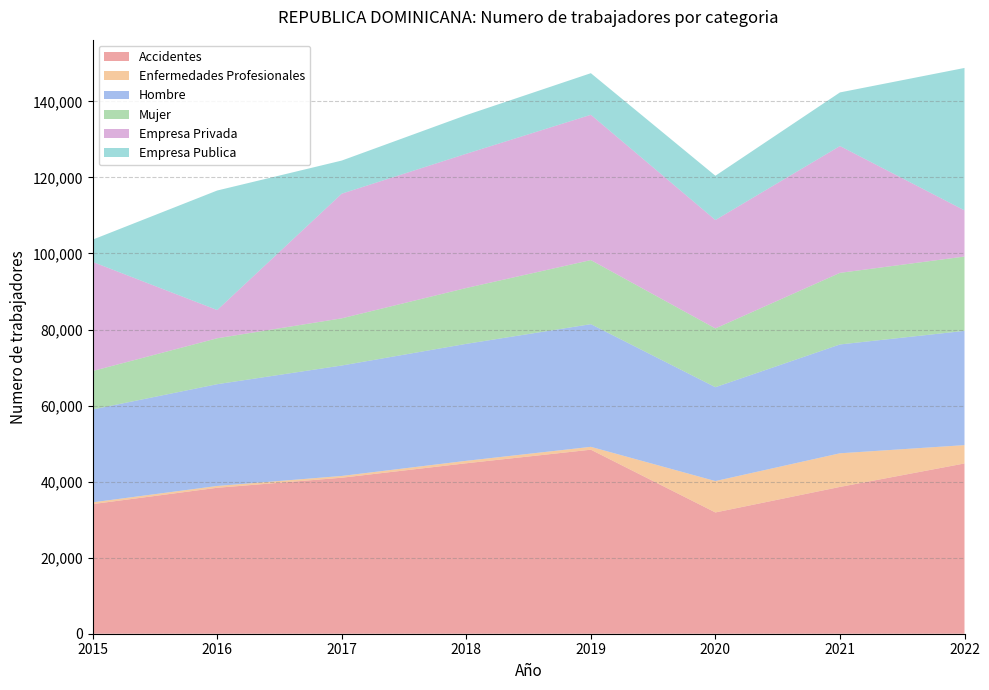

Reading left to right, what are all the values shown in this chart?

Accidentes: 2015=34087	2016=38382	2017=41026	2018=44827	2019=48395	2020=31890	2021=38603	2022=44773
Enfermedades Profesionales: 2015=462	2016=474	2017=463	2018=643	2019=753	2020=8255	2021=8847	2022=4822
Hombre: 2015=24424	2016=26764	2017=29047	2018=30761	2019=32259	2020=24689	2021=28621	2022=30046
Mujer: 2015=10110	2016=12078	2017=12407	2018=14690	2019=16855	2020=15456	2021=18829	2022=19549
Empresa Privada: 2015=28695	2016=7425	2017=32783	2018=35300	2019=38210	2020=28506	2021=33350	2022=12145
Empresa Publica: 2015=5854	2016=31431	2017=8706	2018=10170	2019=10938	2020=11639	2021=14100	2022=37450